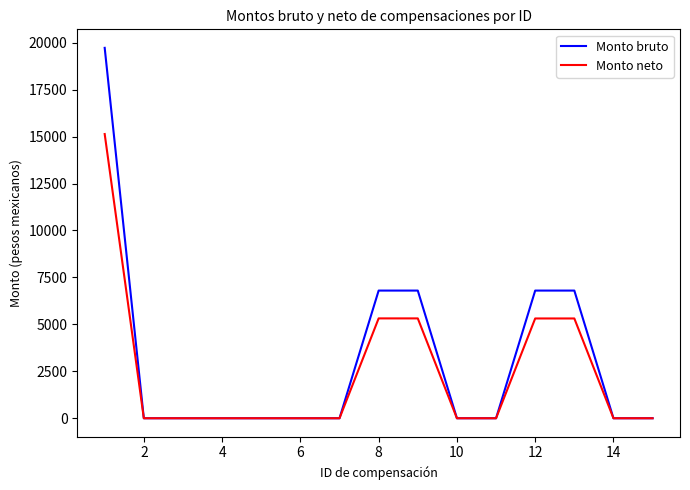

List the series in order of their peak value, highest first.

Monto bruto, Monto neto